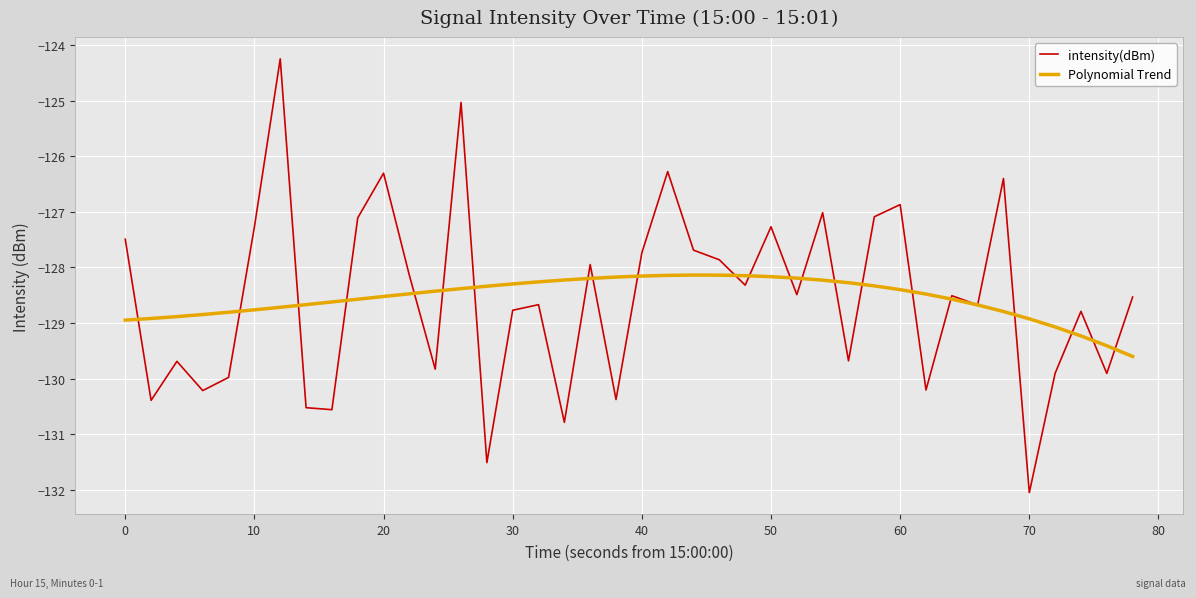

After their last crossing, which series has the higher values: Polynomial Trend or intensity(dBm)?

intensity(dBm)